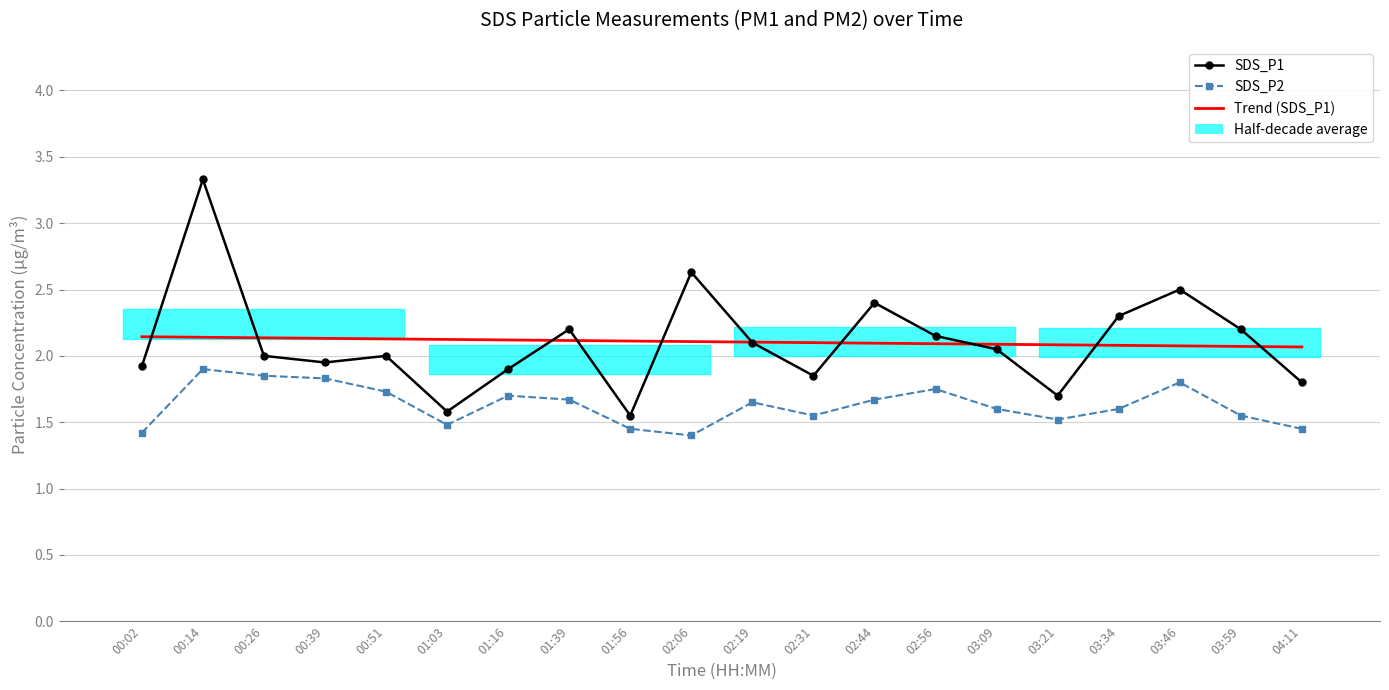

What is the difference between the maximum and minimum values in the Trend (SDS_P1) series?

0.1